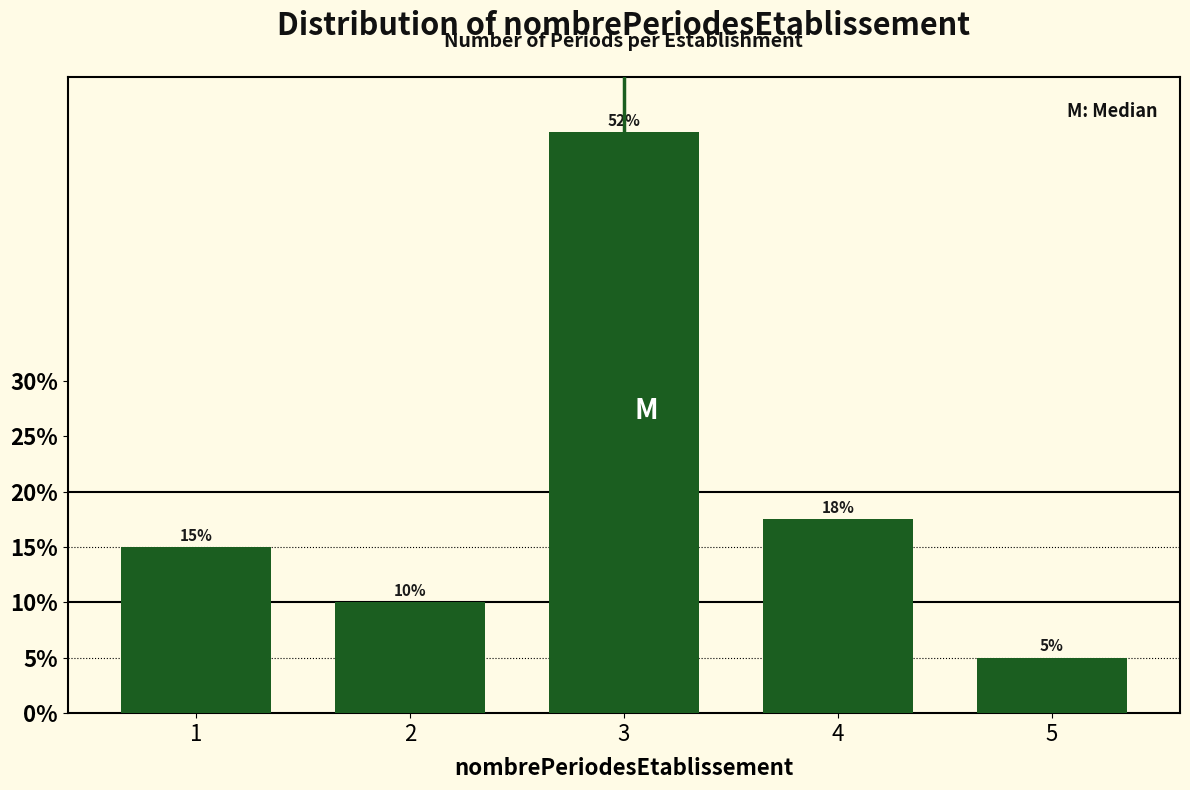

Rank the categories by value from highest to lowest.

3, 4, 1, 2, 5